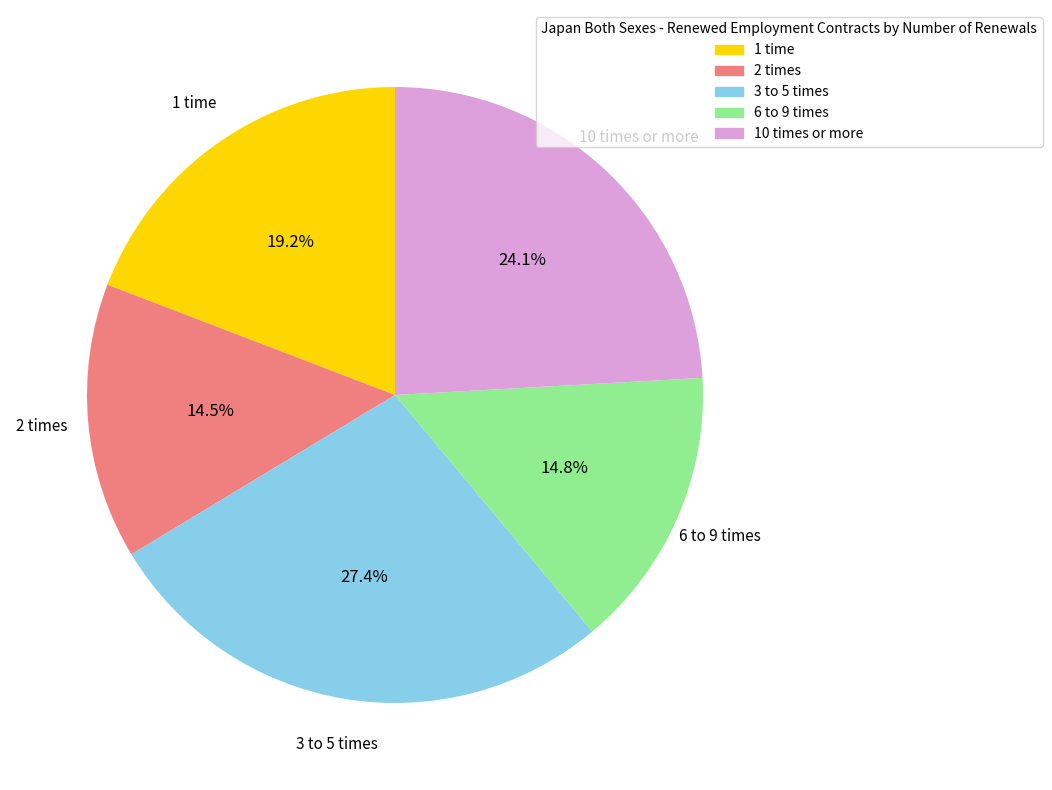

True or false: 1 time accounts for 32% of the total.

False